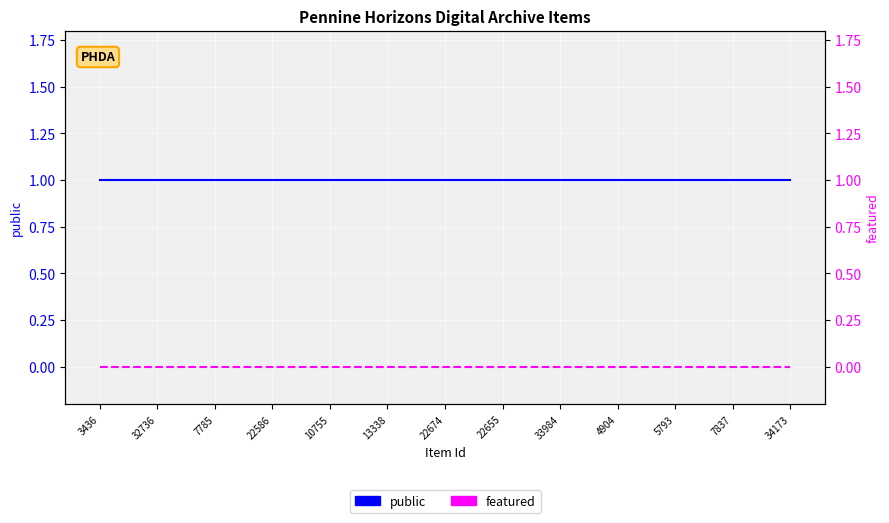

True or false: featured has more than 0 interior local peaks.

False